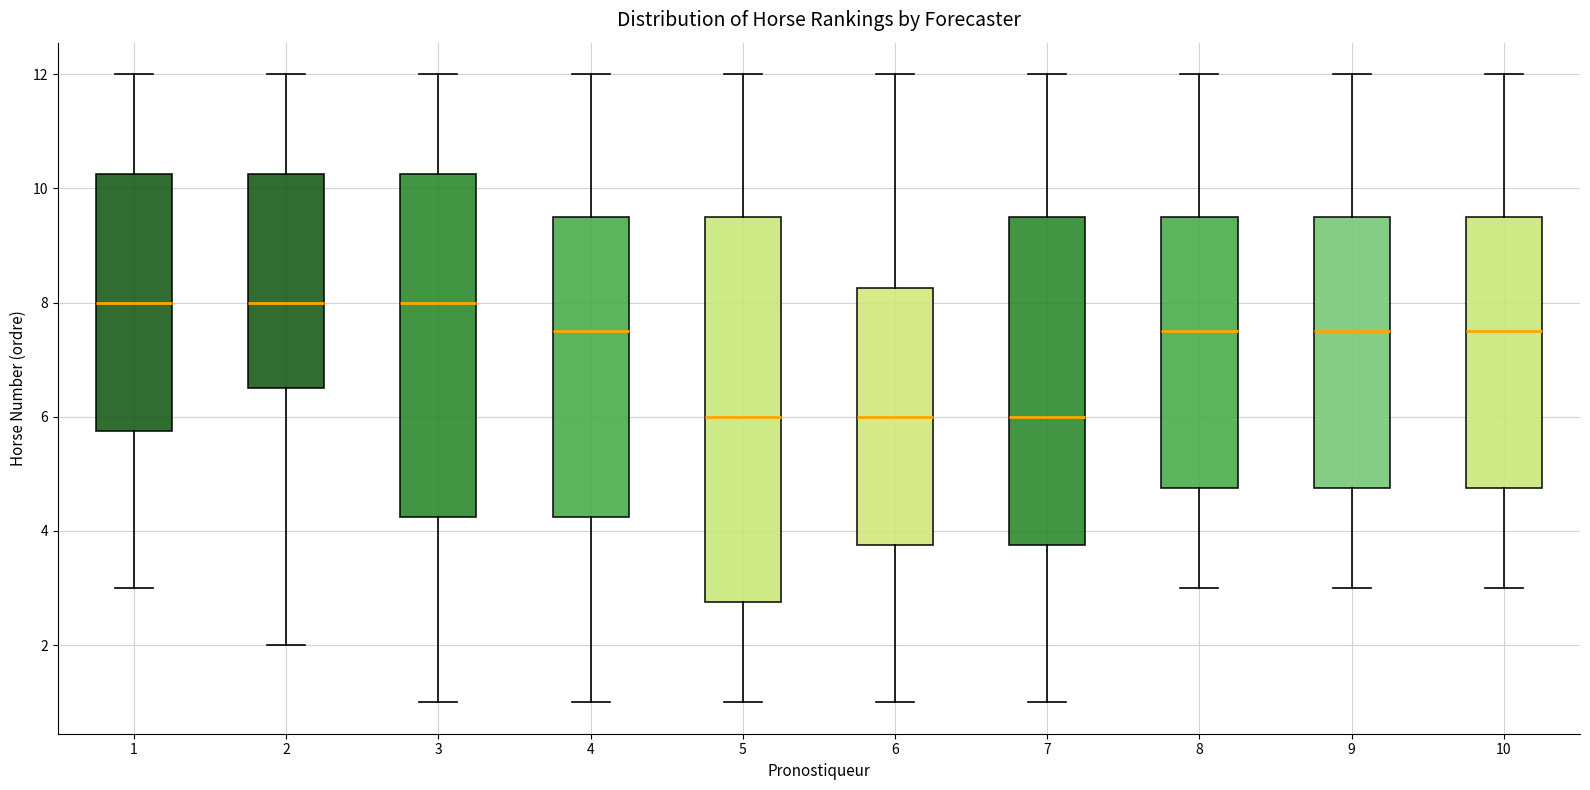

Where does the lower whisker of the box at x = 1 end on the y-axis? The values are not printed on the chart, so give them approximately, as read against the axis.

3.0